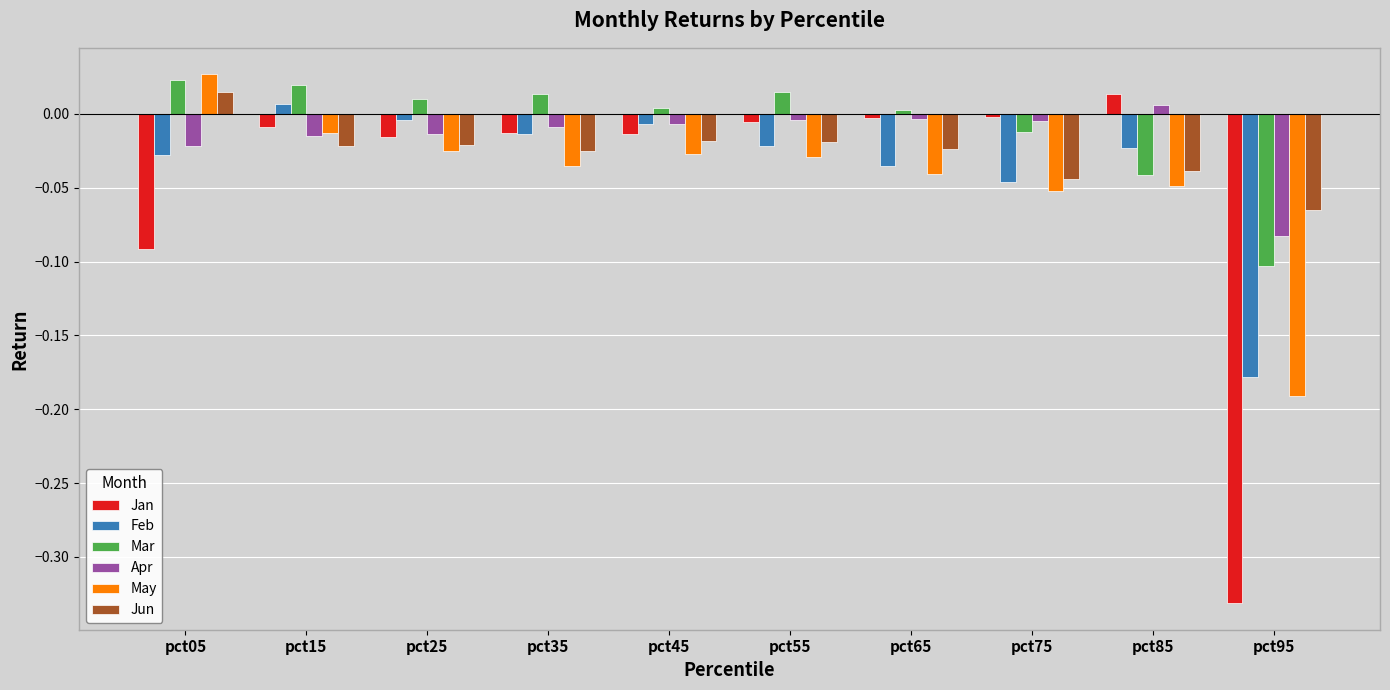

At which category is the sum across all series the highest?

pct15